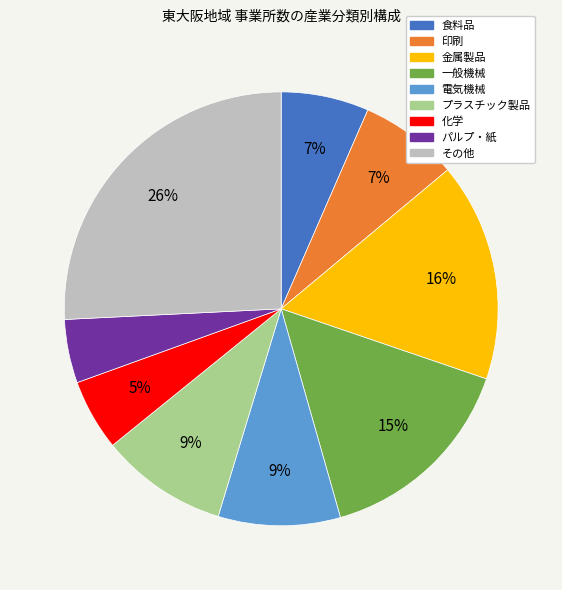

To the nearest percent, what percentage of the pie is 印刷?

7%